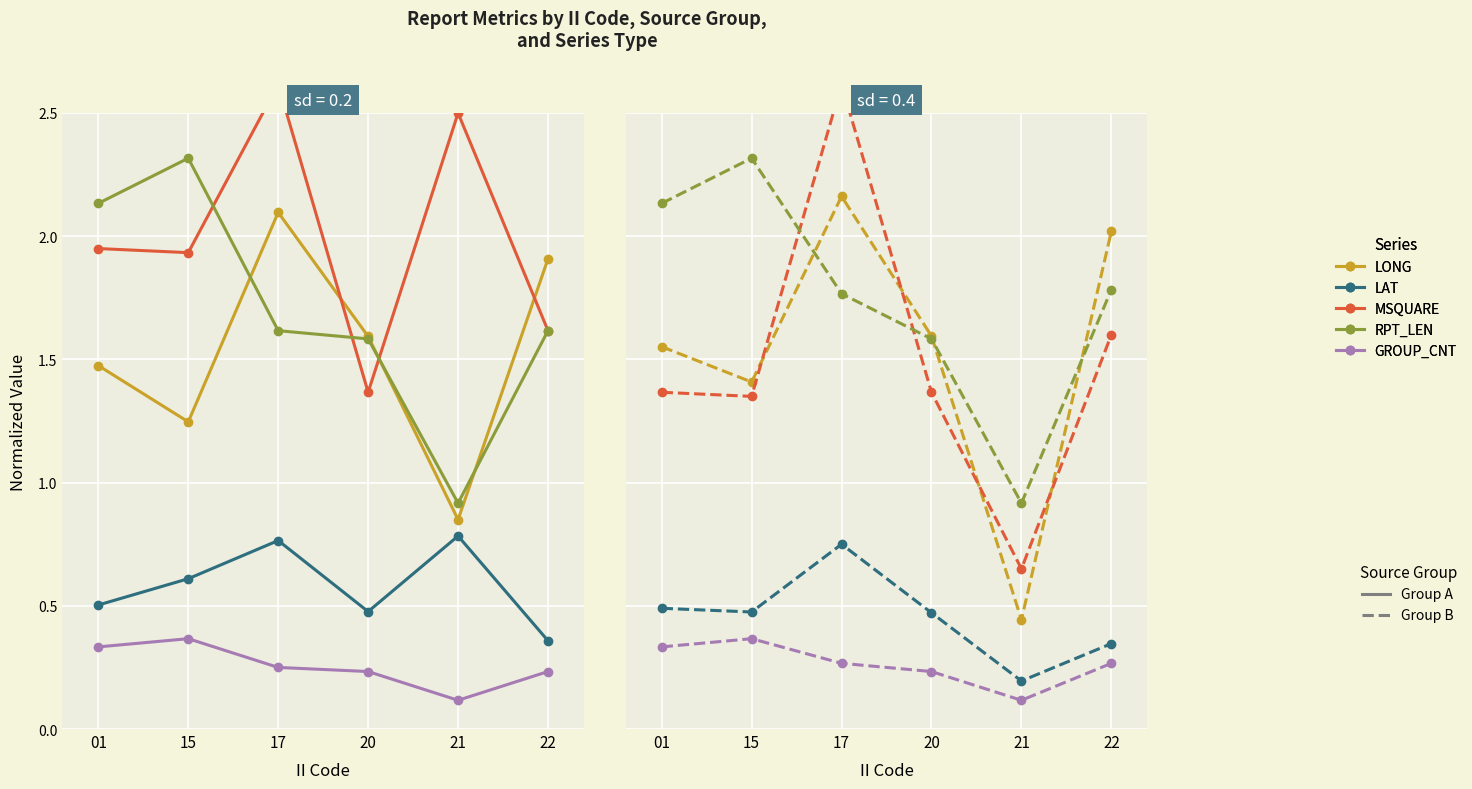

What value does the MSQUARE series have at 20?

1.4